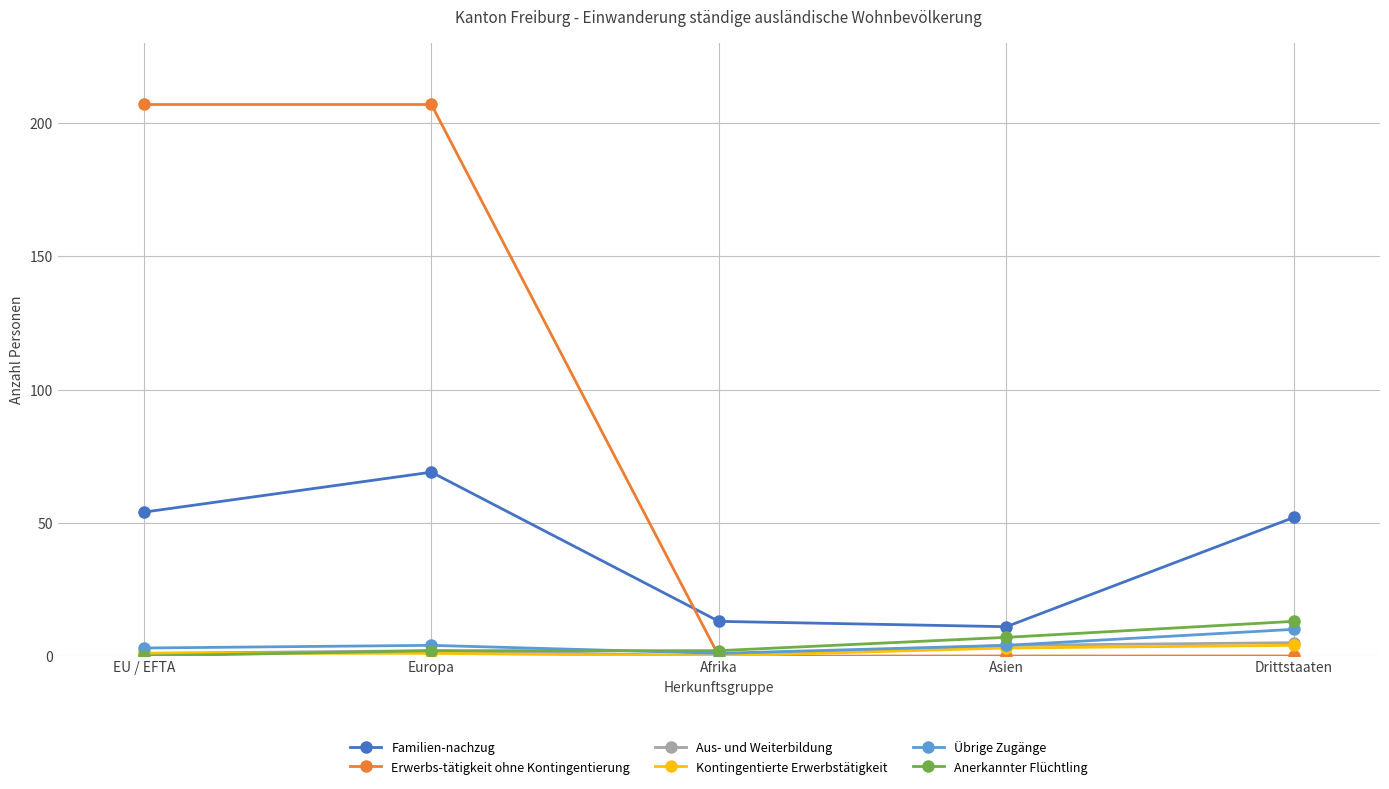

True or false: Übrige Zugänge and Familien-nachzug intersect in this chart.

False